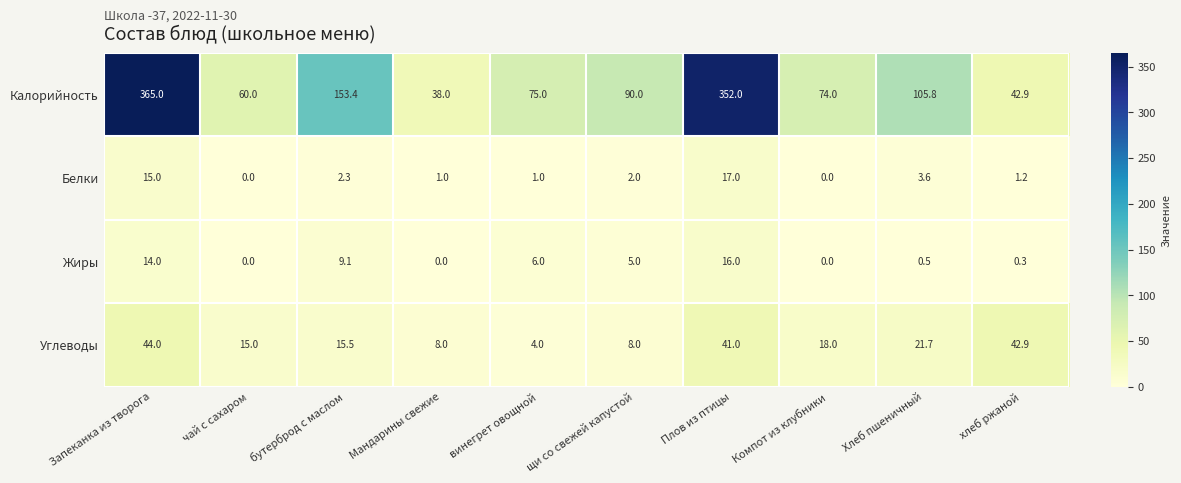

At which label does Жиры reach its peak?

Плов из птицы